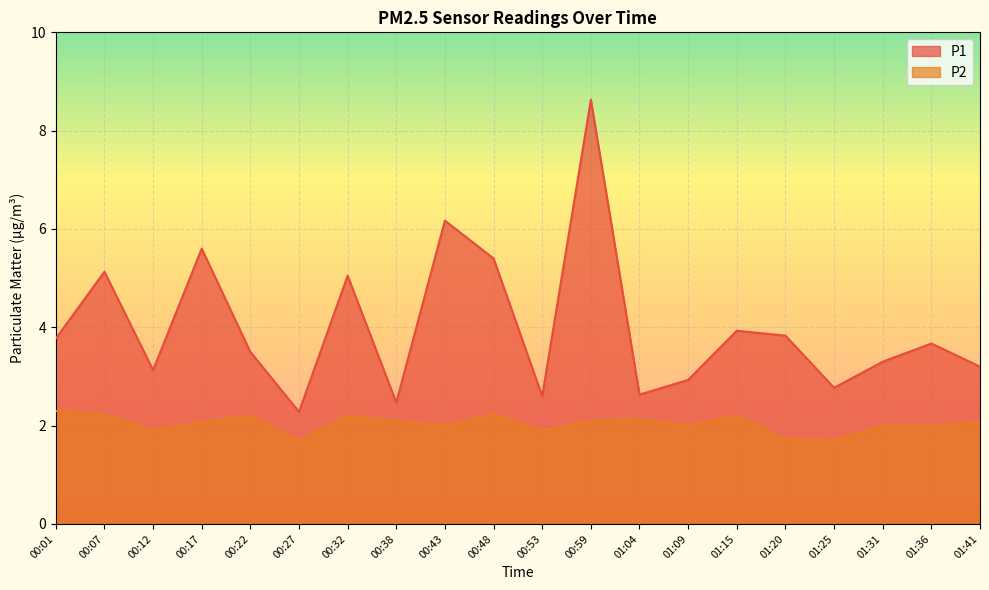

What is the label of the 13th point from the left?

01:04